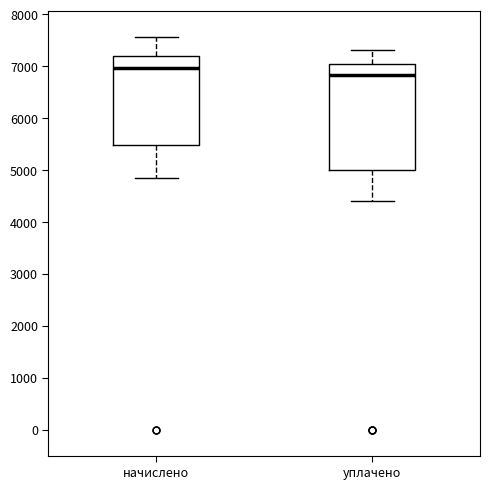

Which box's median line is the highest?

начислено